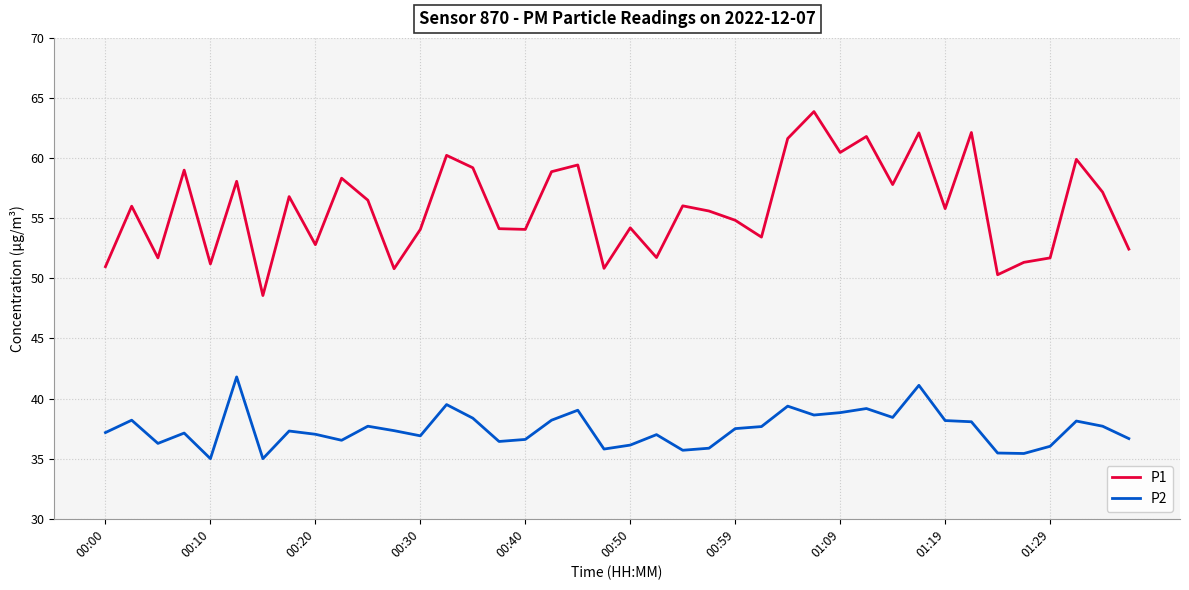

True or false: P2 and P1 intersect in this chart.

False